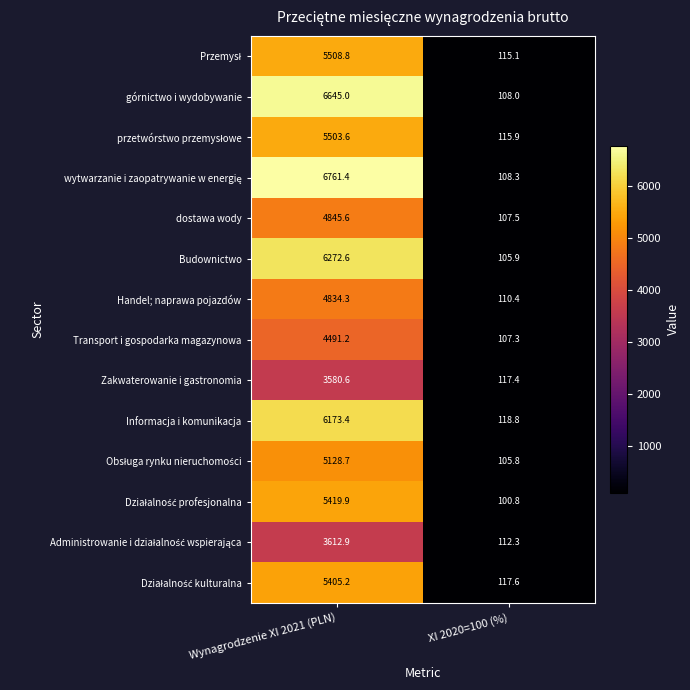

What value does the Budownictwo series have at XI 2020=100 (%)?

105.9